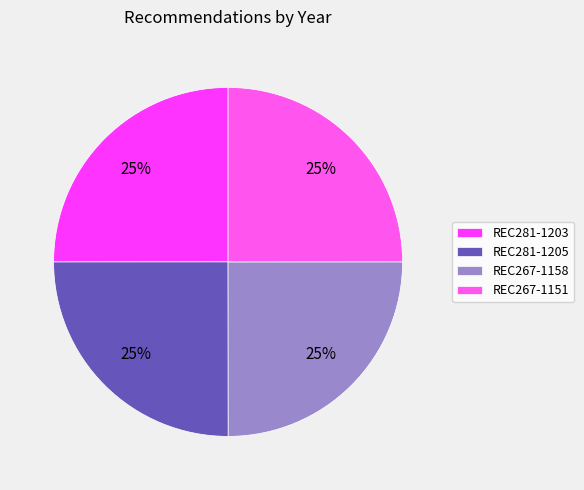

Rank the categories by value from highest to lowest.

REC281-1203, REC281-1205, REC267-1158, REC267-1151